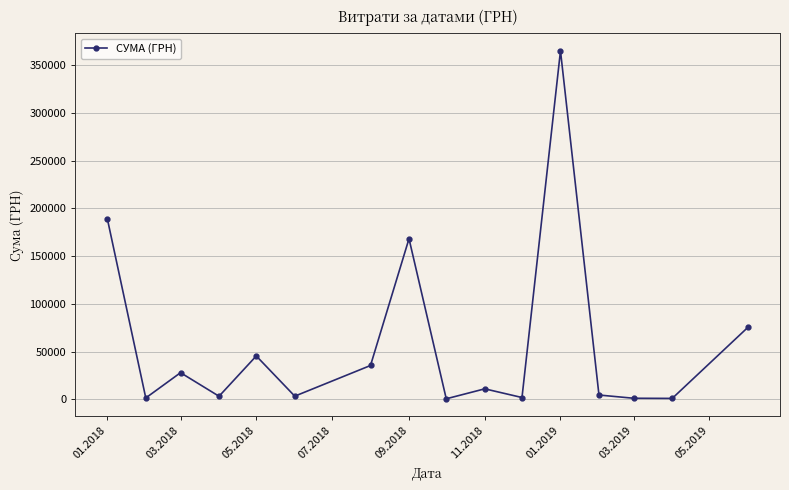

Reading right to left, transcribe all the data shown in this chart.

75558.4	1067.0	1218.0	4609.2	365015.6	1994.2	11088.9	660.0	168284.0	35532.8	3416.9	45513.3	3322.3	28000.5	1540.8	189383.1